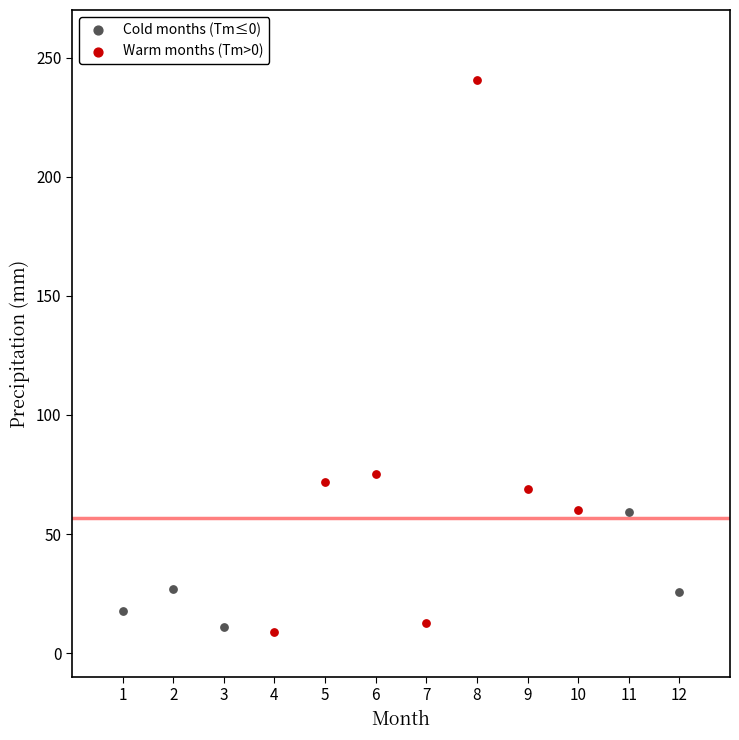

Which series contains the highest Y value?

Warm months (Tm>0)